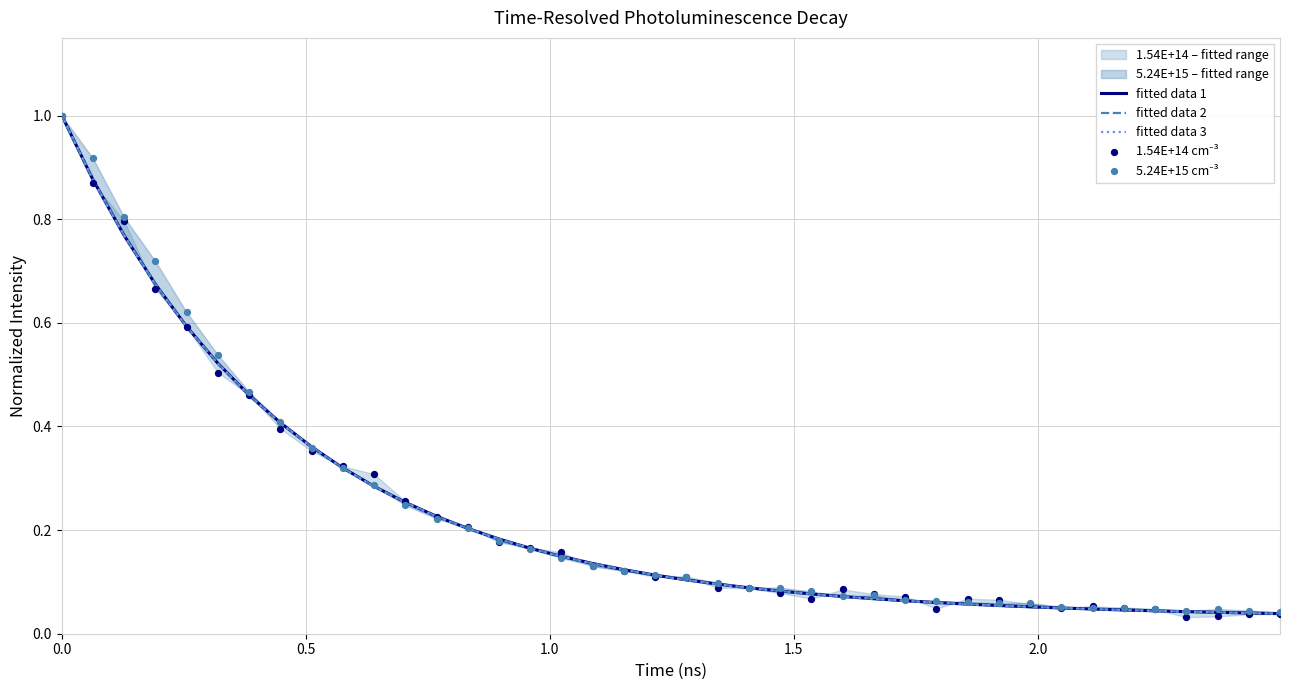

What is the highest value of the fitted data 1 series?

1.0